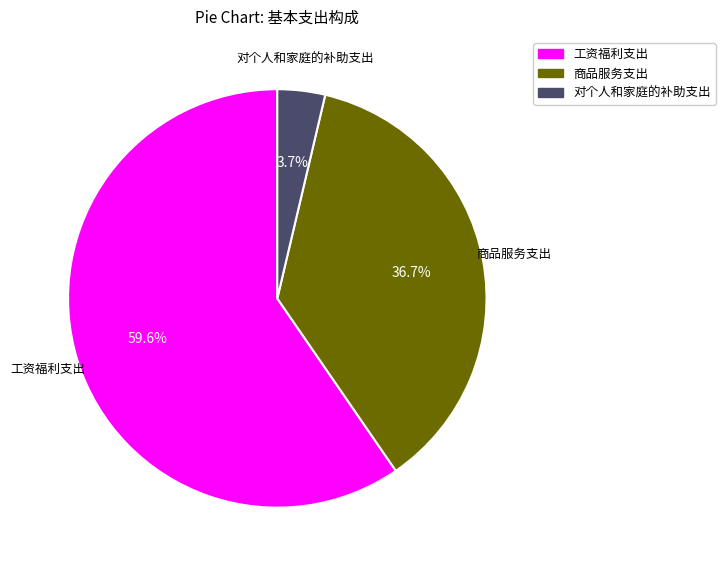

To the nearest percent, what is the difference between the 对个人和家庭的补助支出 and 商品服务支出 slice percentages?

33%